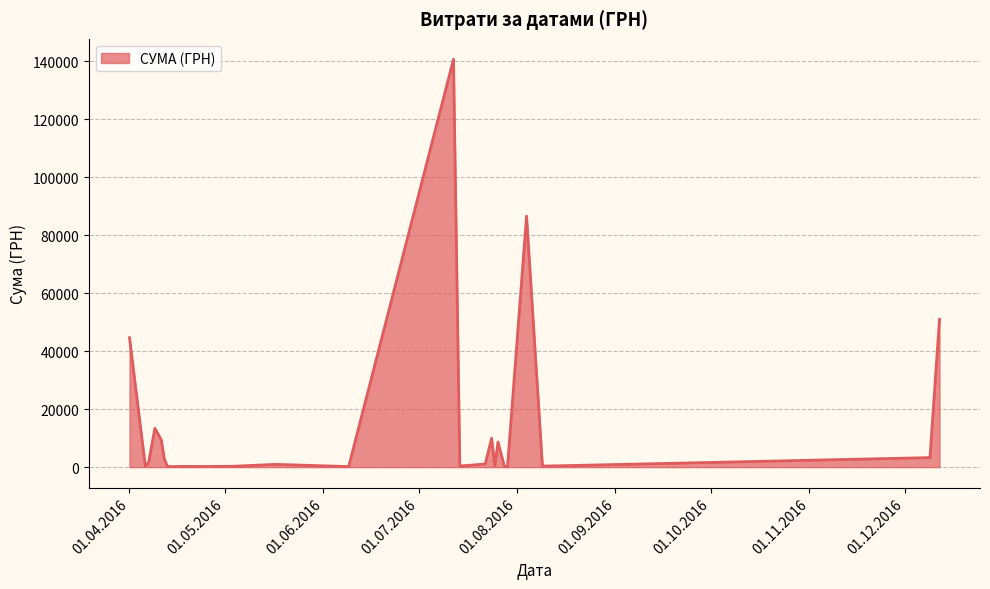

What is the greatest value displayed?

140706.2